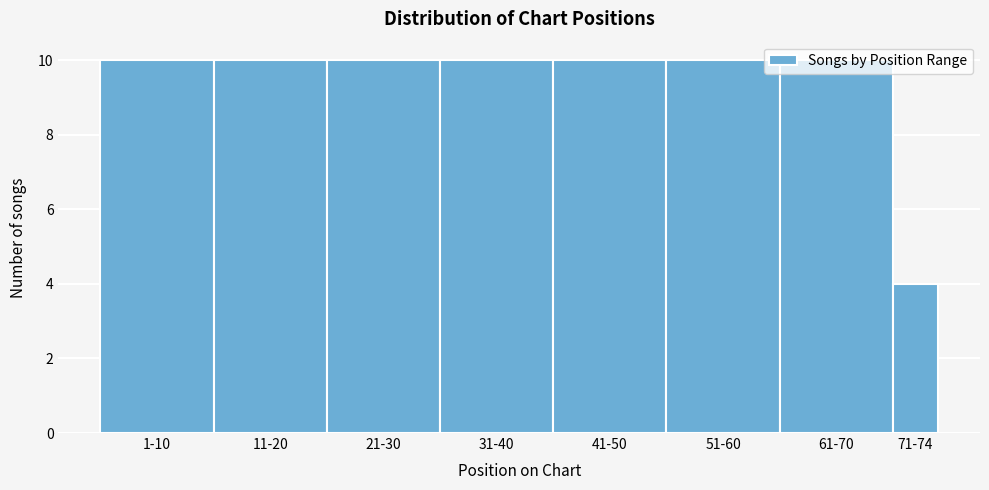

Which label corresponds to the smallest value in the chart?

71-74